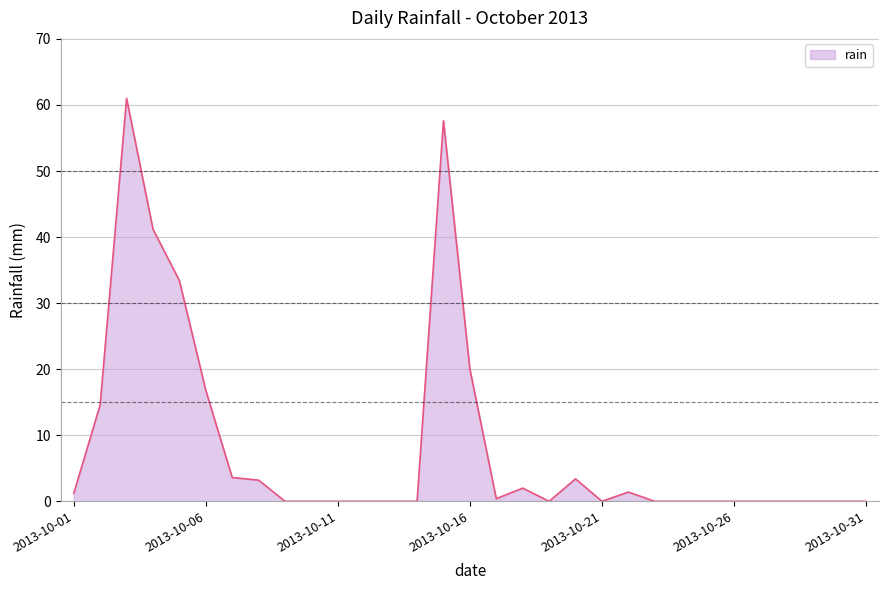

What is the greatest value displayed?

61.0